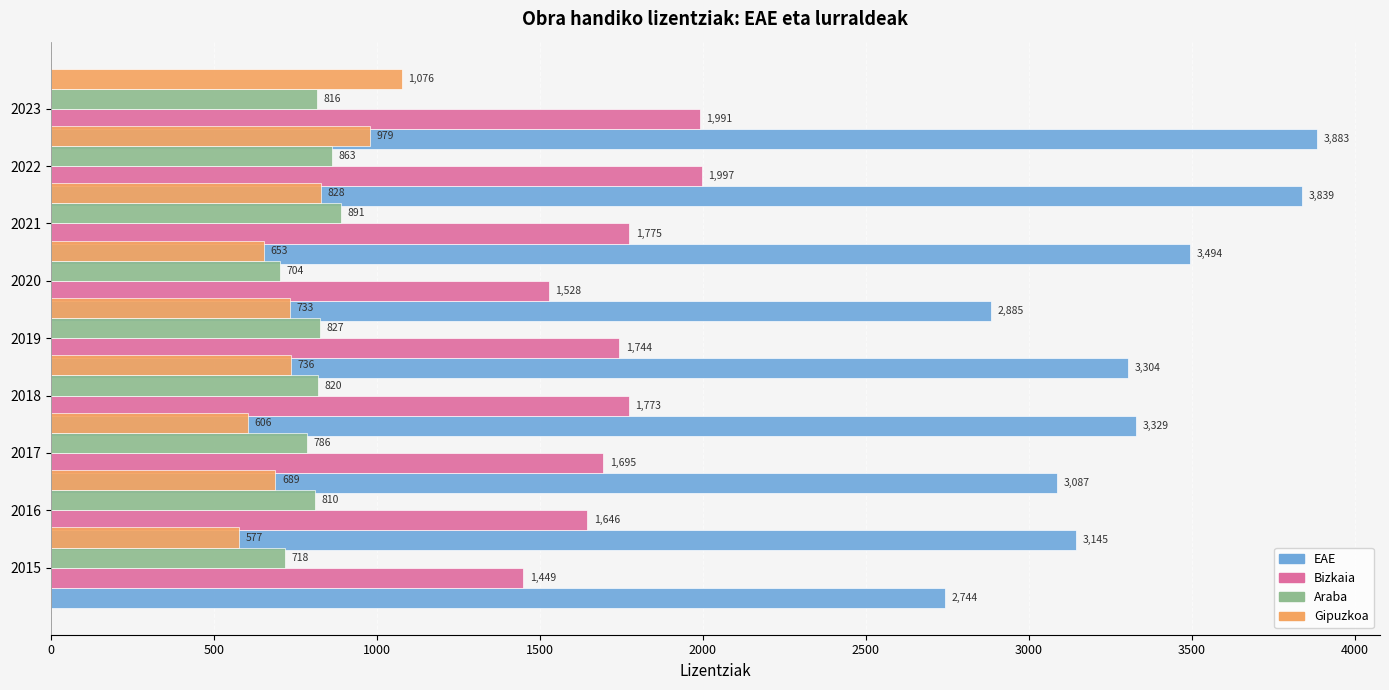

What is the total value across all series at 2500?

5770